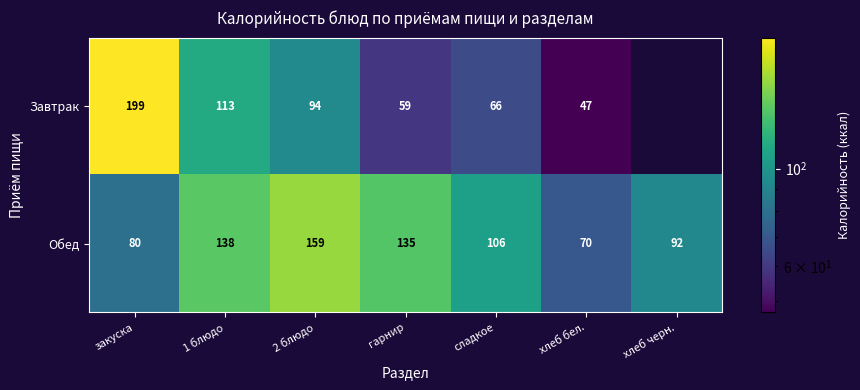

What is the difference between the highest and lowest values at сладкое?

40